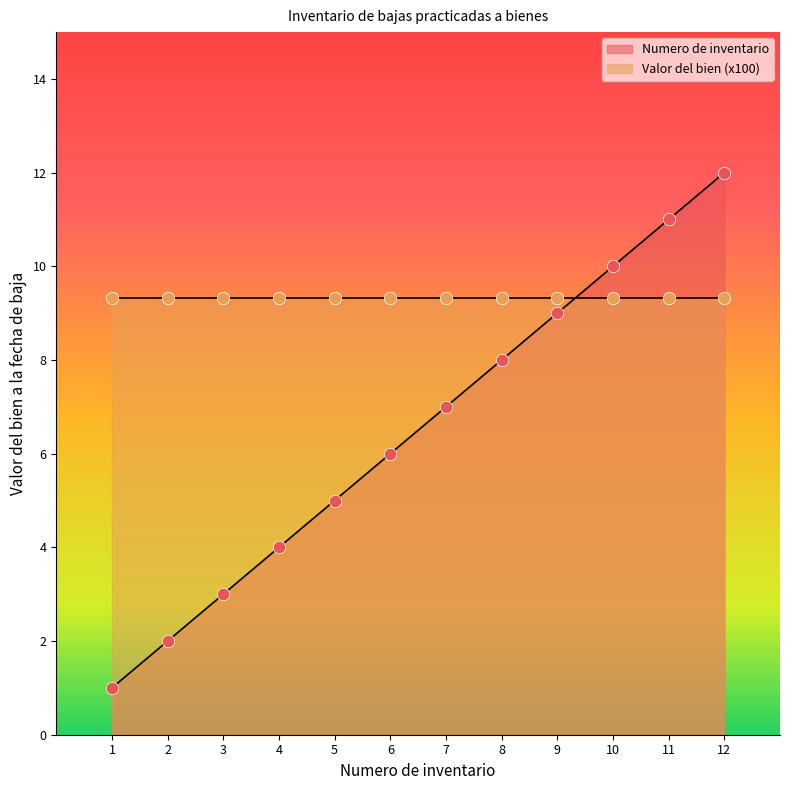

What is the change in value from 6 to 8?

+2